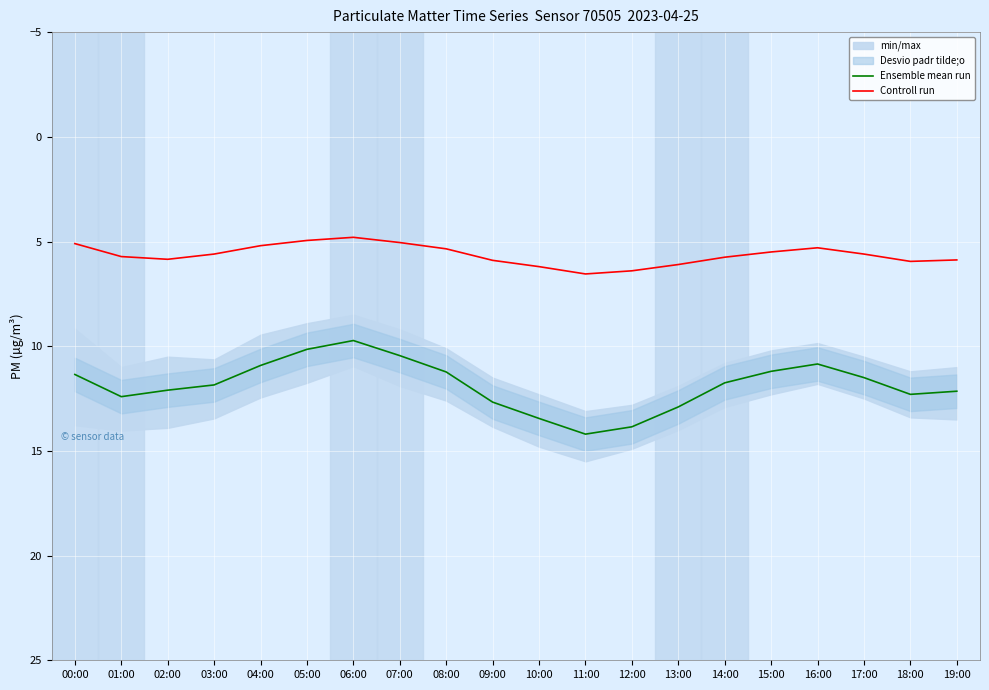

At which category does Ensemble mean run reach its first local valley?

06:00